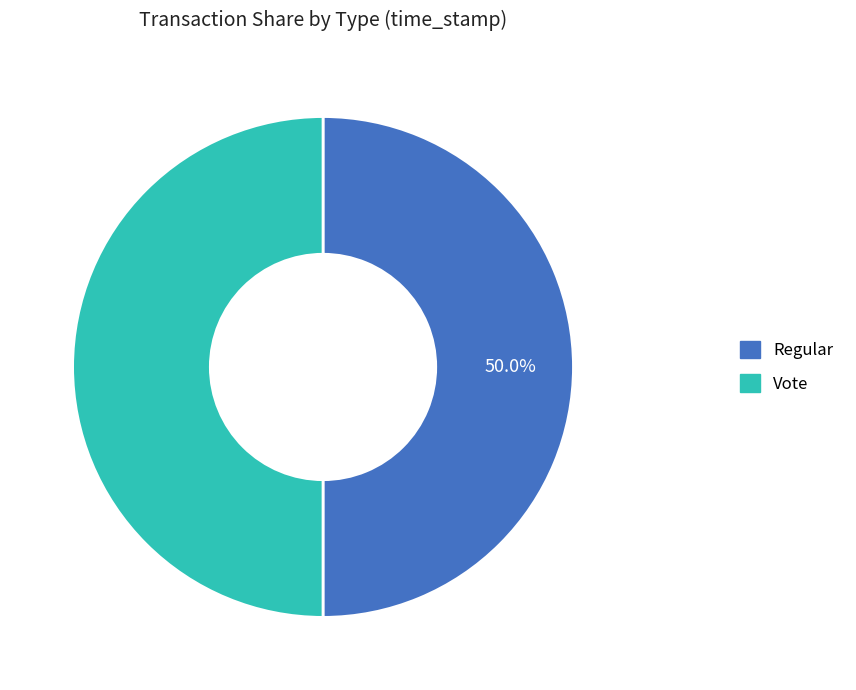

How many segments does this pie chart have?

2